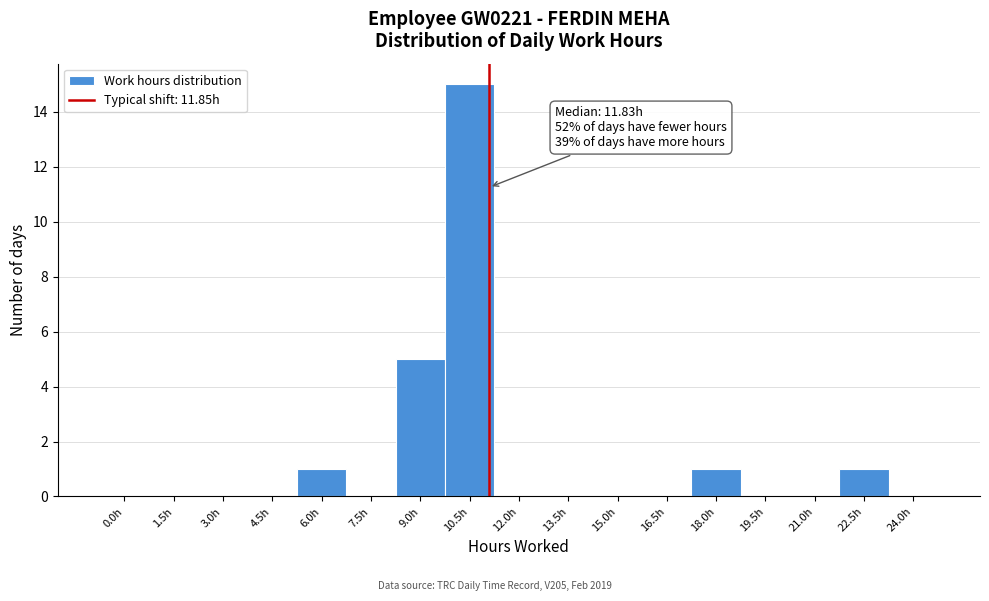

Reading right to left, what are all the values shown in this chart?

24.0h=0	22.5h=1	21.0h=0	19.5h=0	18.0h=1	16.5h=0	15.0h=0	13.5h=0	12.0h=0	10.5h=15	9.0h=5	7.5h=0	6.0h=1	4.5h=0	3.0h=0	1.5h=0	0.0h=0